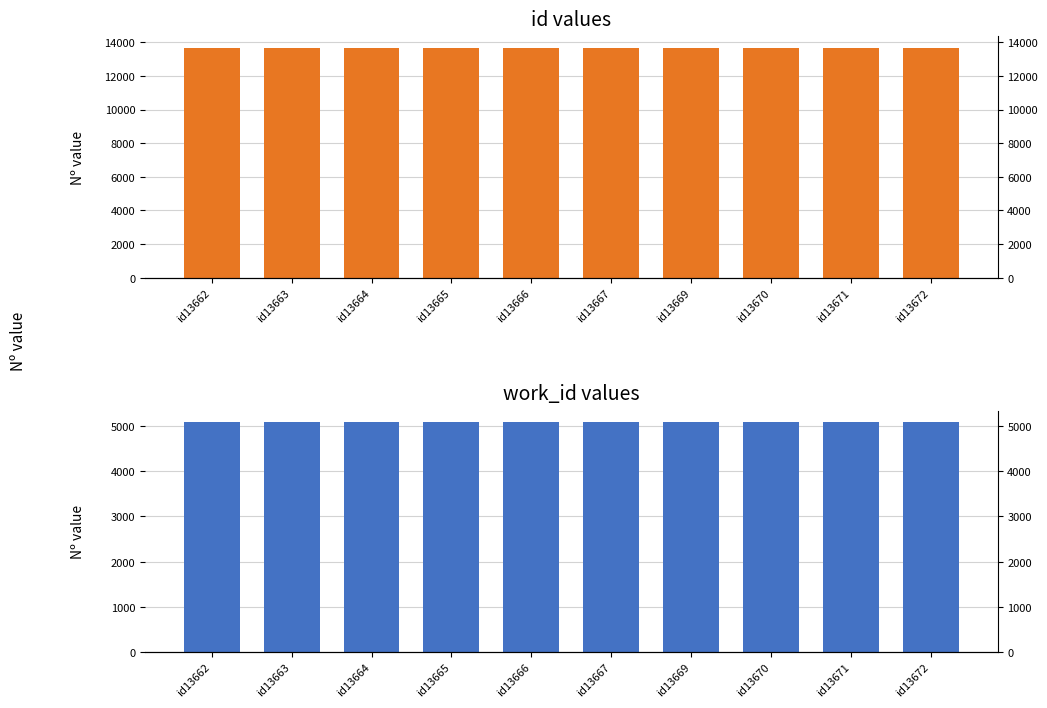

Is it true that work_id equals 5081 at id13669?

True